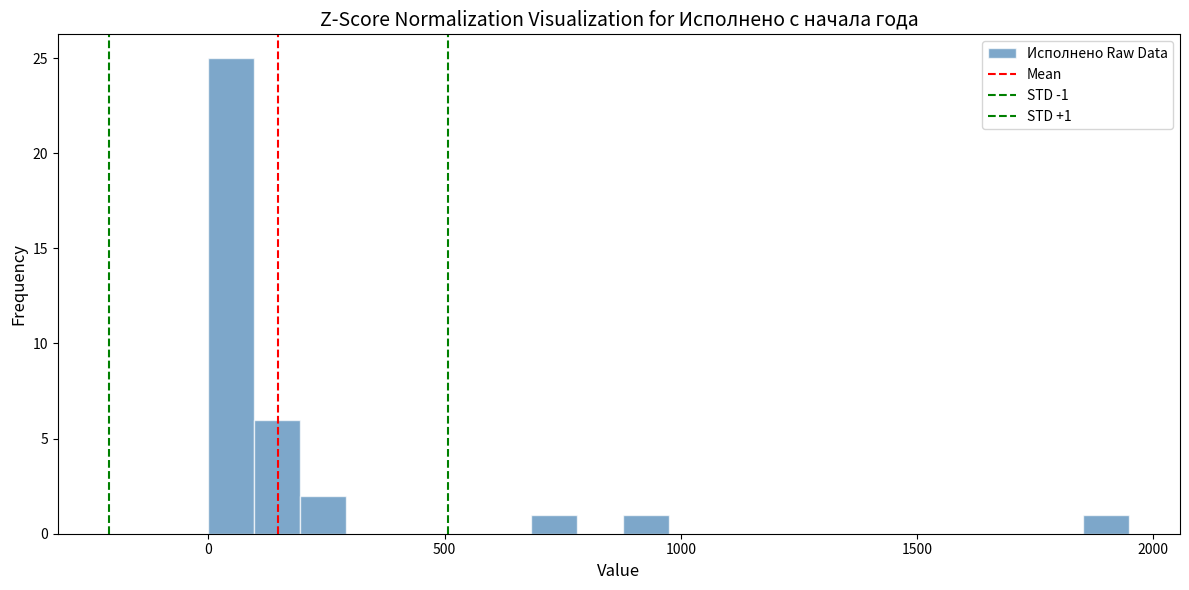

Read against the x-axis, roughly where is the centre of the tallest bar?

50